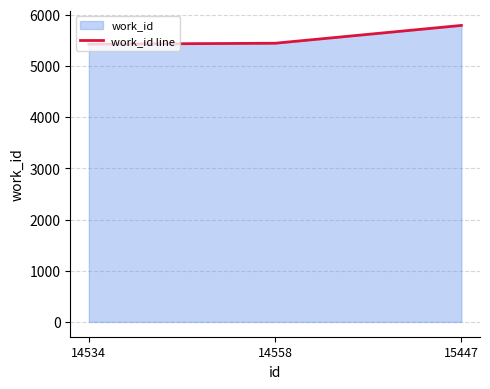

Does the chart have visible grid lines?

Yes